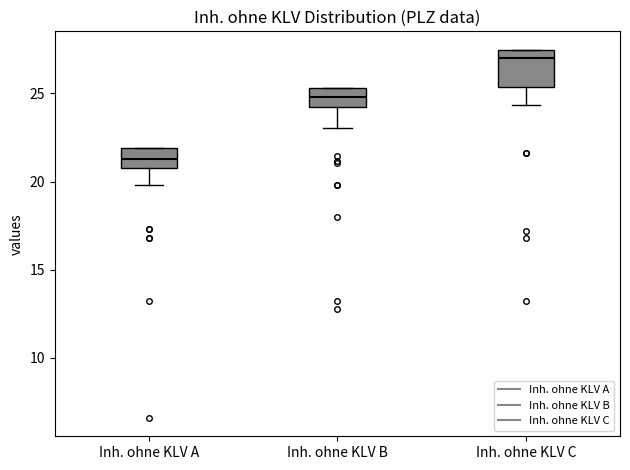

Reading left to right, read every box against the y-axis: the position of its median line, the range the box covers, and the ends of its whiskers. The values are not printed on the chart, so give them approximately, as read against the axis.

Inh. ohne KLV A: median 21.5, box 21.0 to 22.0, whiskers 20.0 to 22.0
Inh. ohne KLV B: median 25.0, box 24.0 to 25.5, whiskers 23.0 to 25.5
Inh. ohne KLV C: median 27.0, box 25.5 to 27.5, whiskers 24.5 to 27.5